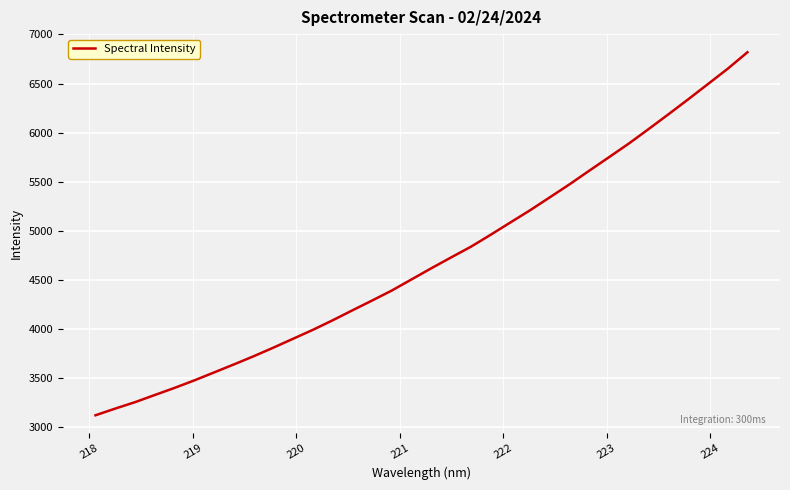

What is the smallest value displayed?

3121.5